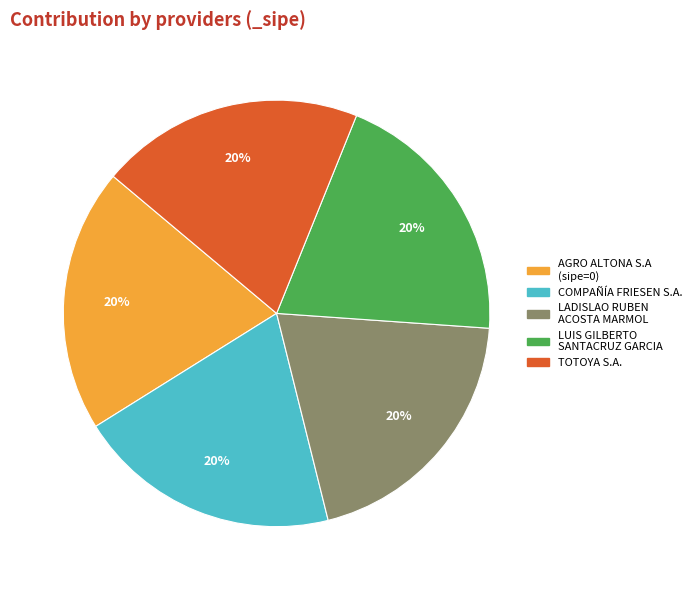

How many segments does this pie chart have?

5